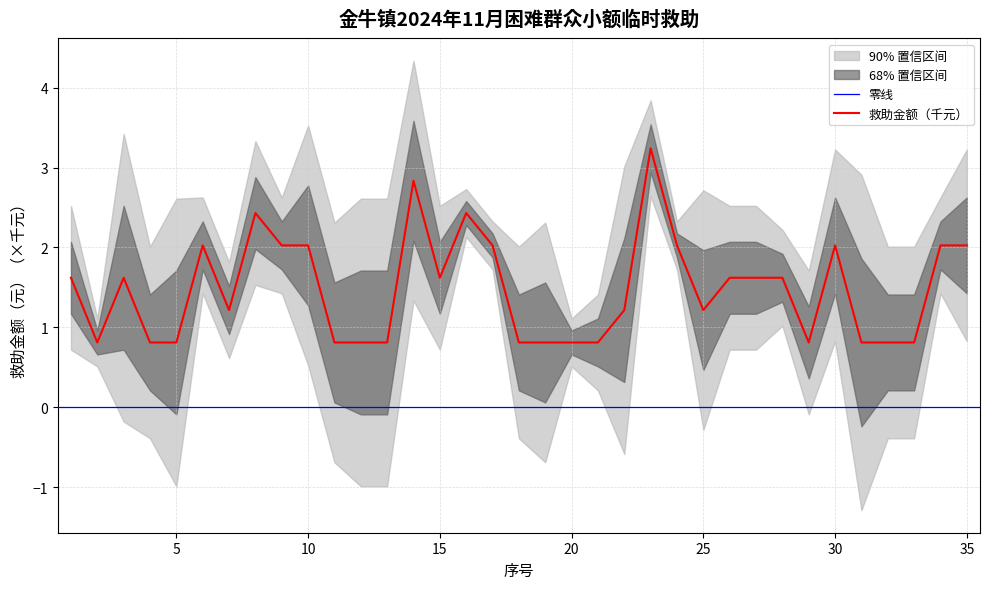

Reading left to right, what are all the values shown in this chart?

1.6	0.8	1.6	0.8	0.8	2.0	1.2	2.4	2.0	2.0	0.8	0.8	0.8	2.8	1.6	2.4	2.0	0.8	0.8	0.8	0.8	1.2	3.2	2.0	1.2	1.6	1.6	1.6	0.8	2.0	0.8	0.8	0.8	2.0	2.0